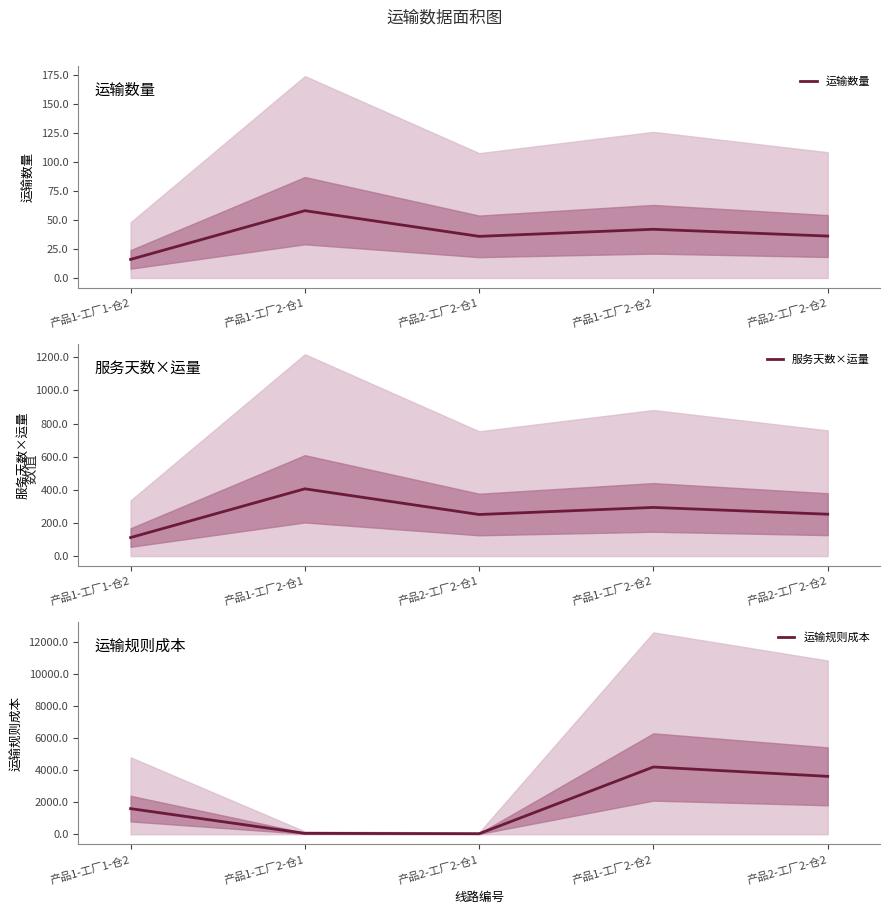

At which label does 运输规则成本 first exceed 1600?

产品1-工厂1-仓2